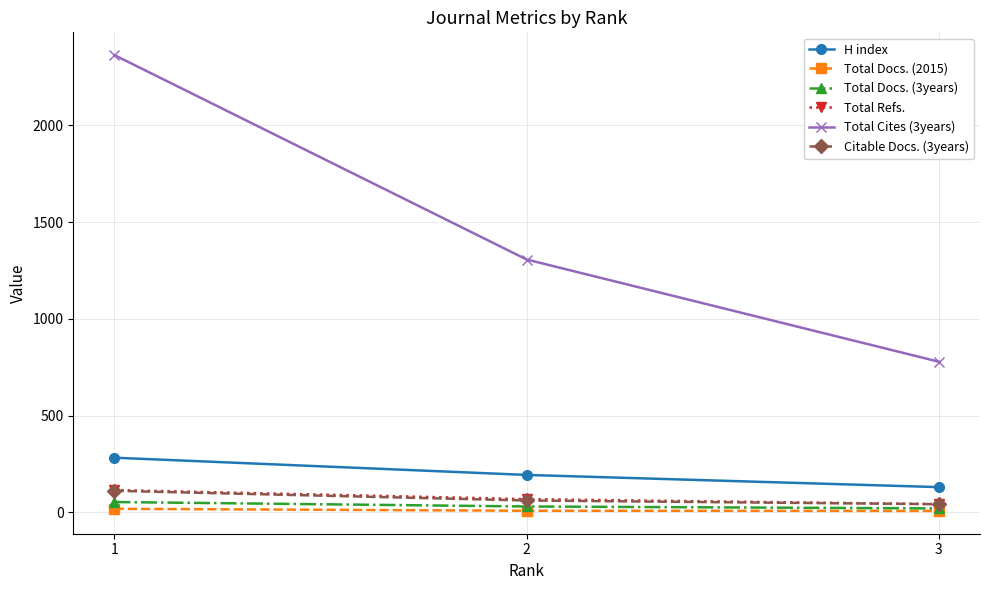

Read the Total Refs. value at 1, to the nearest 10.

120